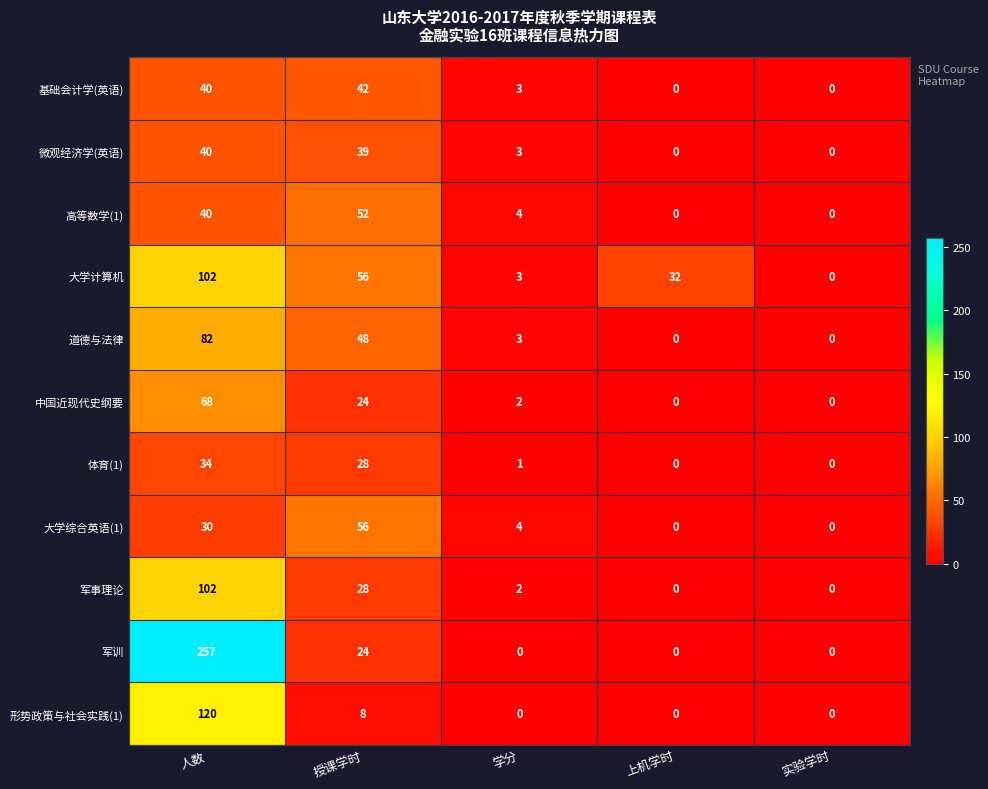

At which category is the sum across all series the highest?

人数